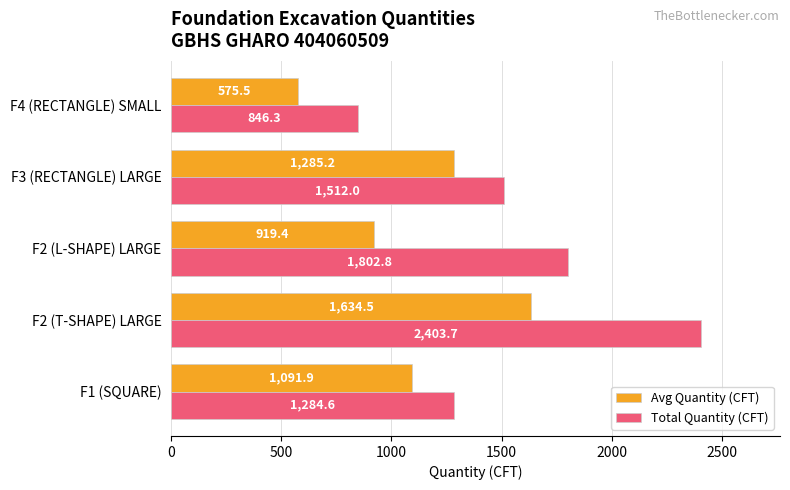

What is the greatest value displayed?

2403.7